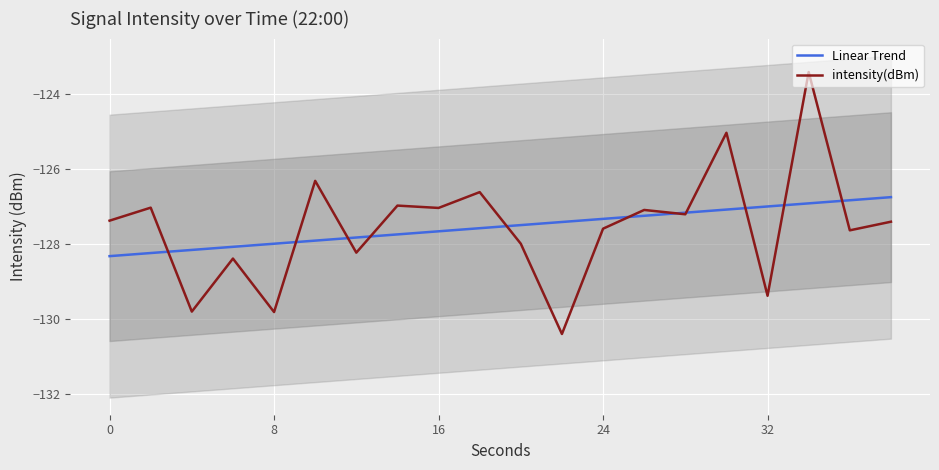

Rank the series by their maximum value, from highest to lowest.

intensity(dBm), Linear Trend